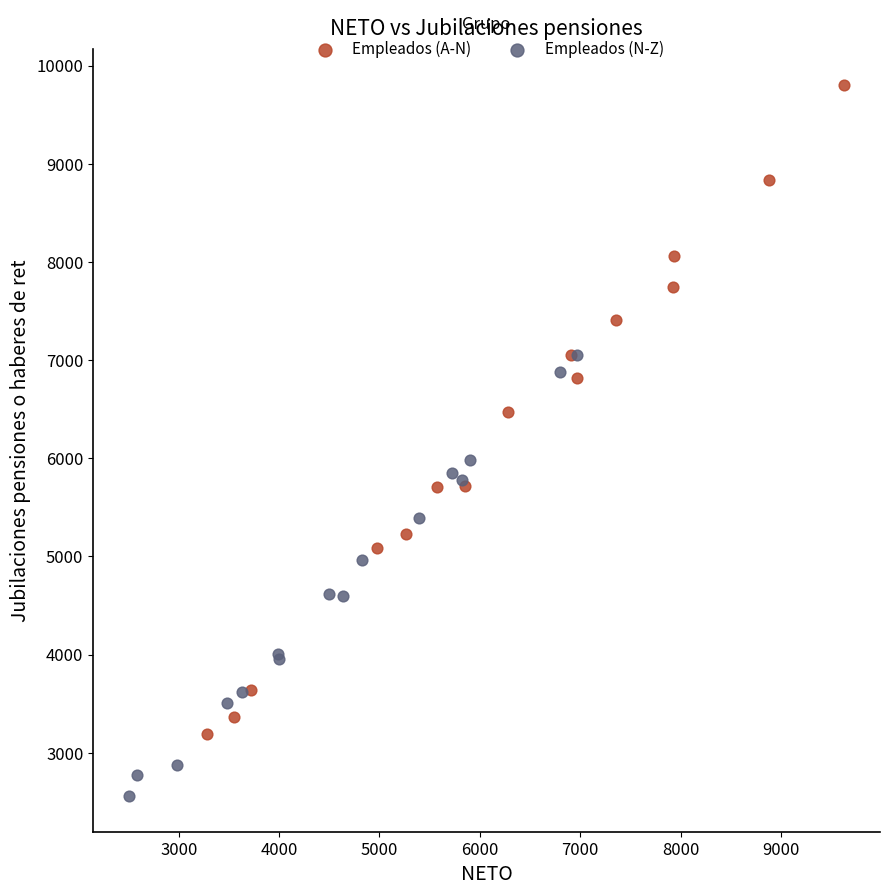

Which series has the widest spread of Y values?

Empleados (A-N)